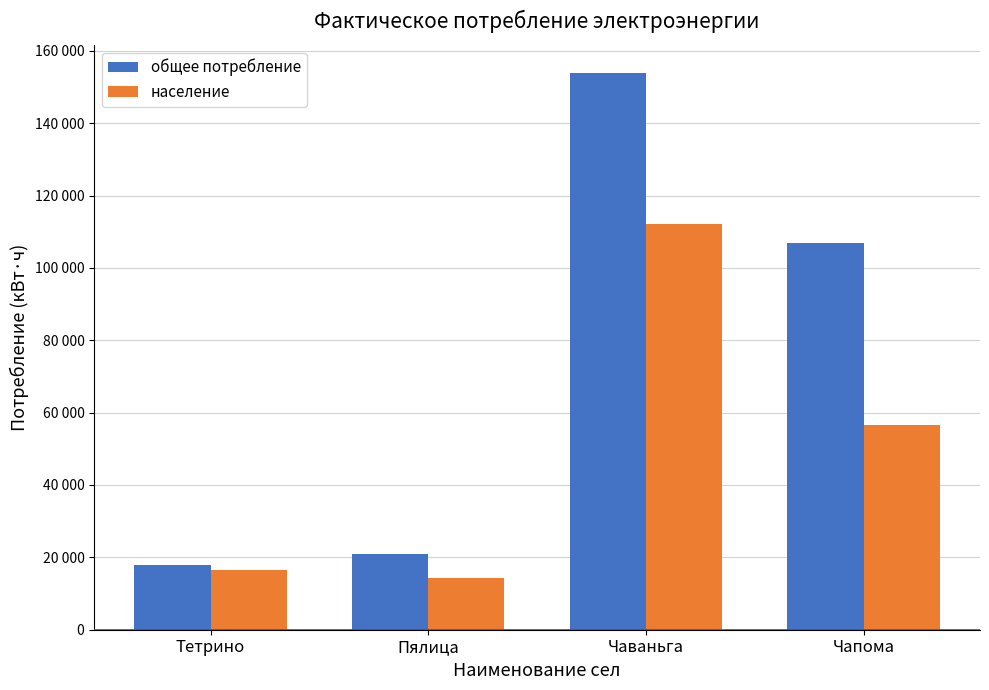

Between Пялица and Чаваньга, which series saw the biggest shift?

общее потребление